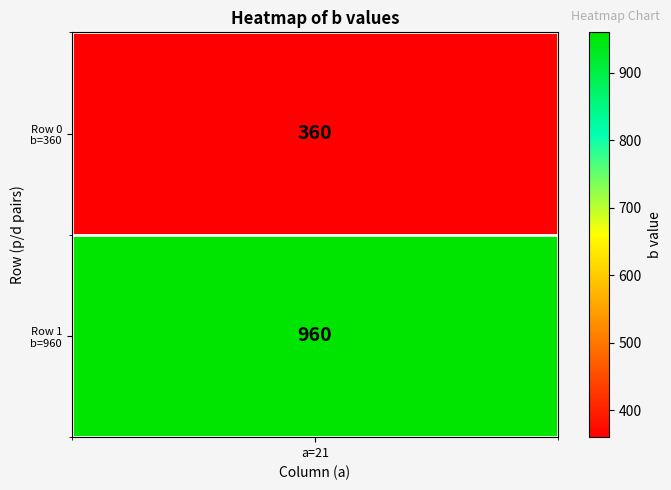

True or false: the data shows 360 at 0.

True